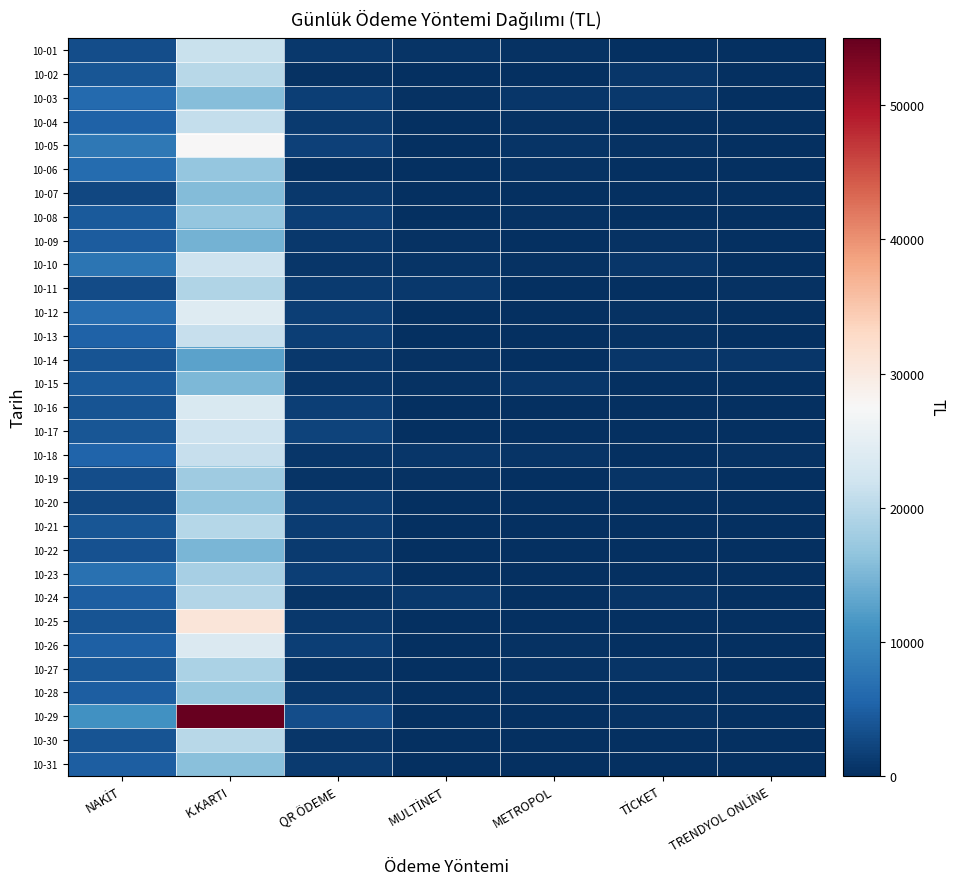

At which category does the chart reach its minimum across all series?

TİCKET